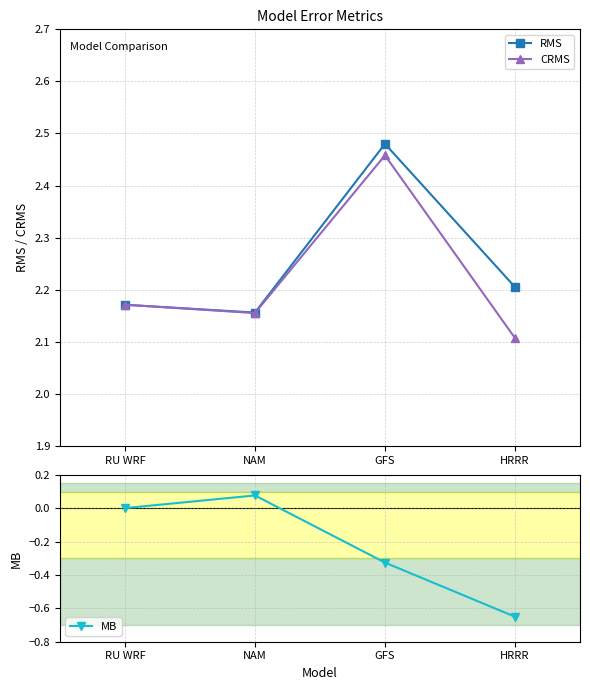

List the labels in order of MB value, smallest first.

HRRR, GFS, RU WRF, NAM